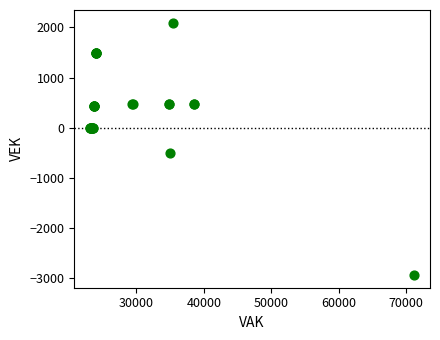

What Y value in the scatter plot is closest to -421?

-500